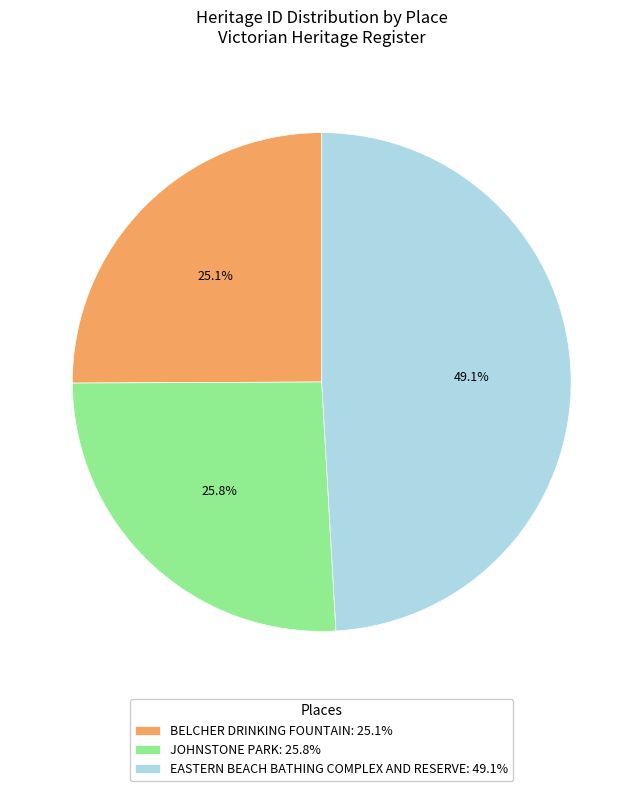

Is there any slice that represents more than half of the pie?

No